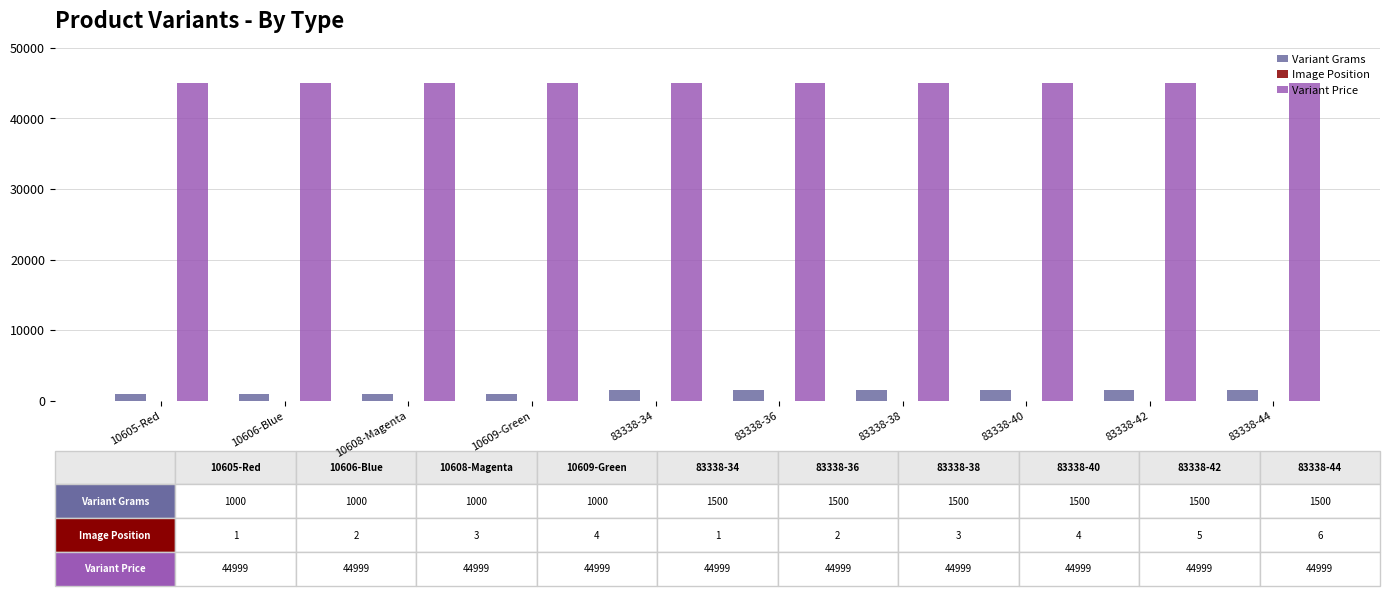

Is the value of Variant Price at 83338-40 greater than the value of Variant Grams at 83338-34?

Yes